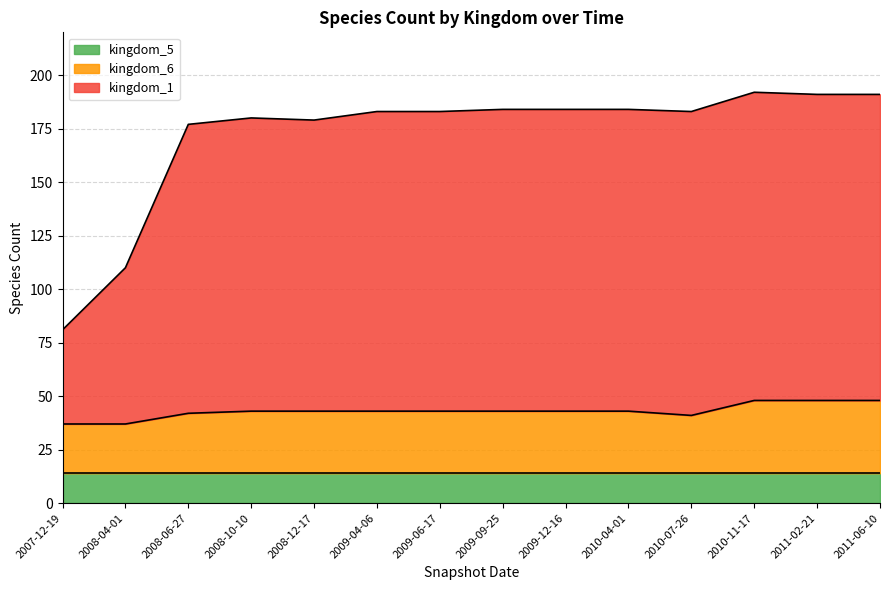

What is the total value across all series at 2008-06-27?

177